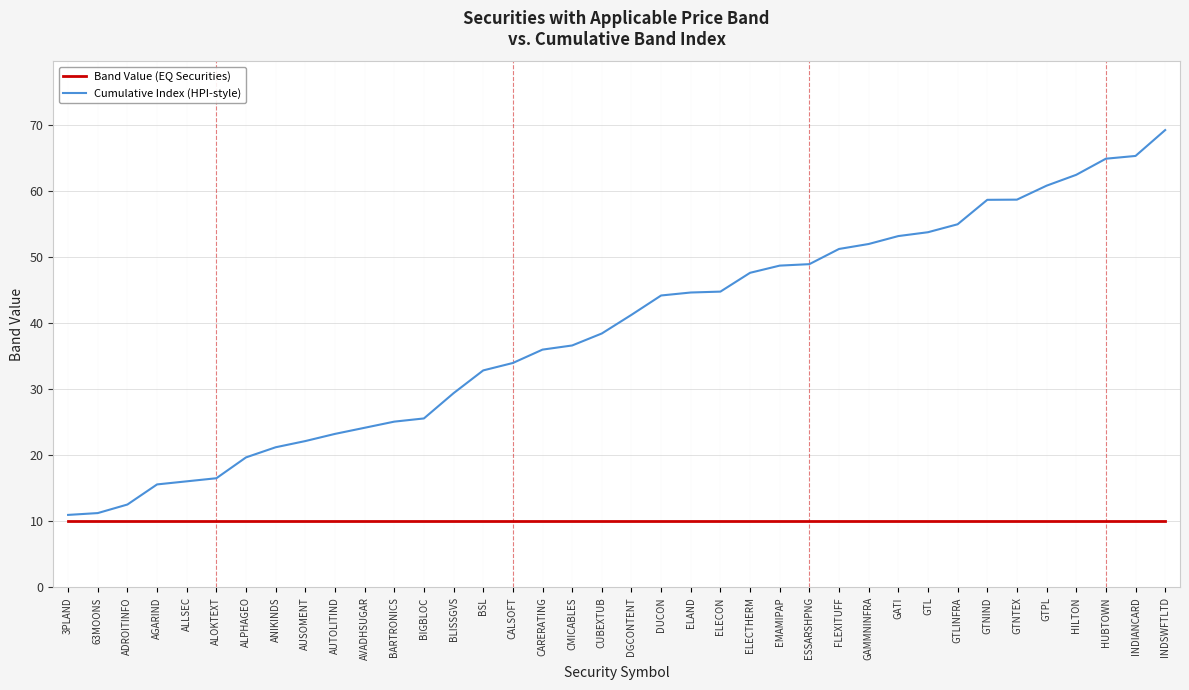

At how many categories does at least one series exceed 42?

18